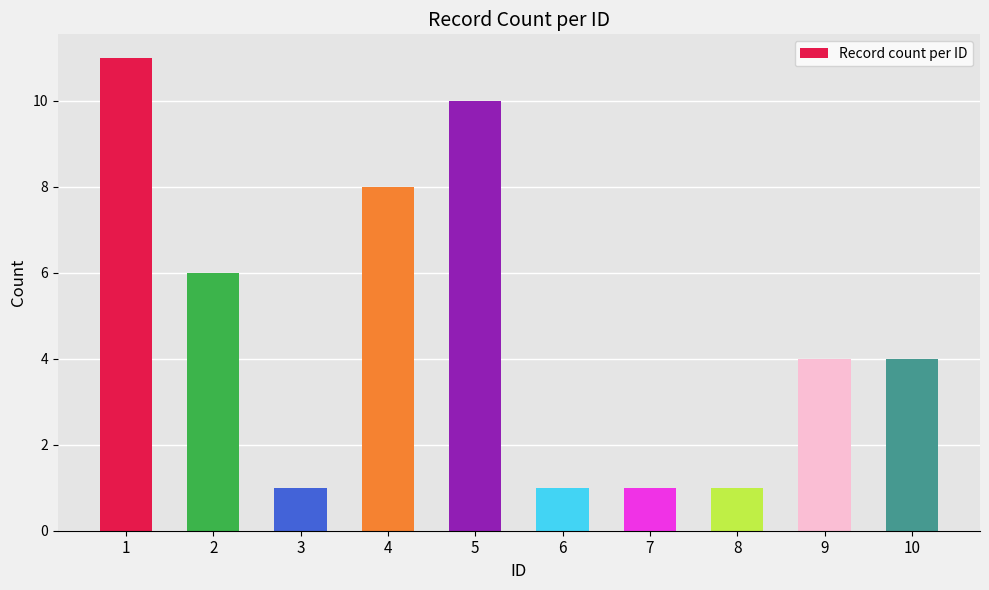

What is the maximum value shown in the chart?

11